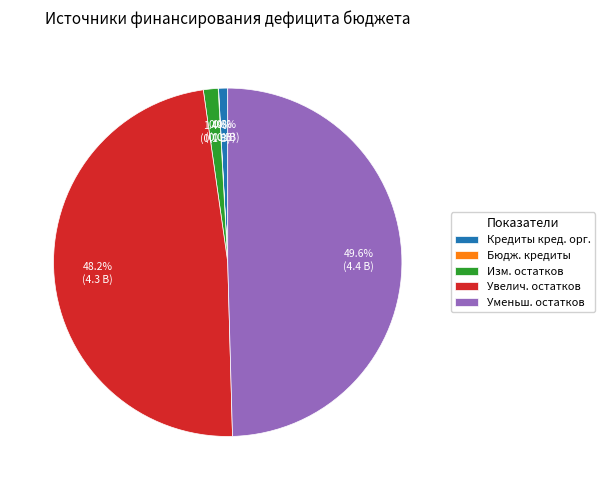

What portion of the pie excludes Уменьш. остатков?

50.4%